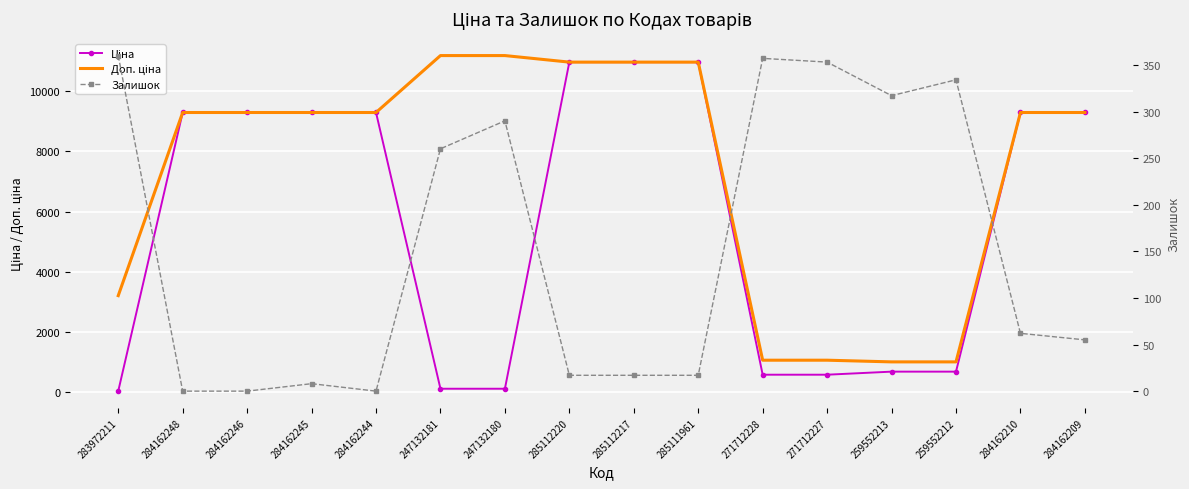

What is the difference between the second highest and minimum values in the Ціна series?

10932.4